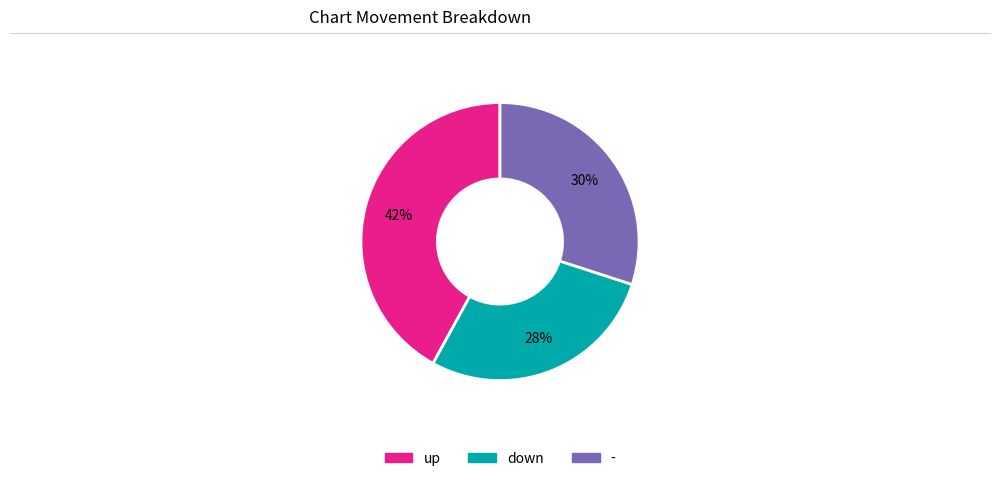

To the nearest percent, what portion does - represent?

30%